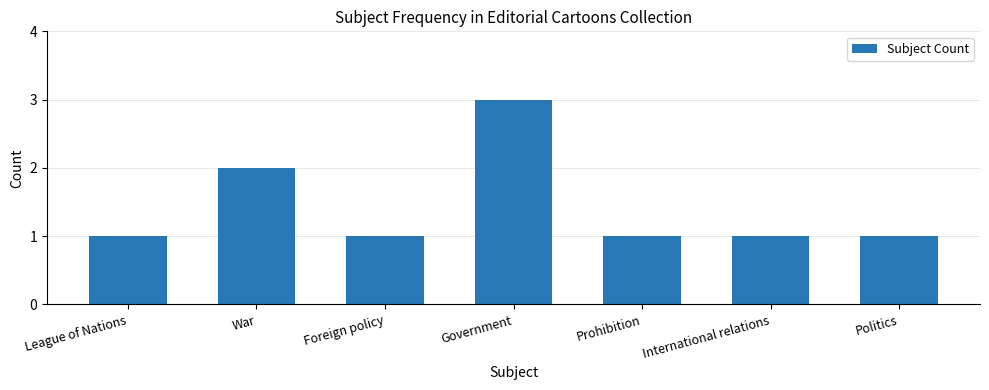

Reading right to left, transcribe all the data shown in this chart.

1	1	1	3	1	2	1